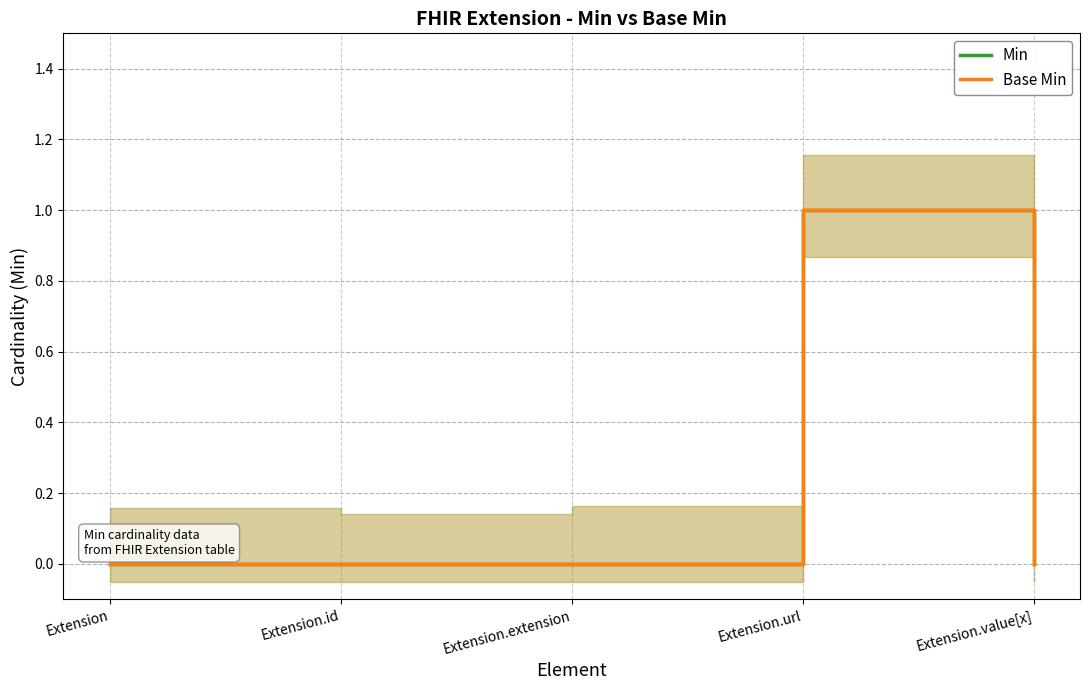

What position from the left is Extension.extension?

3